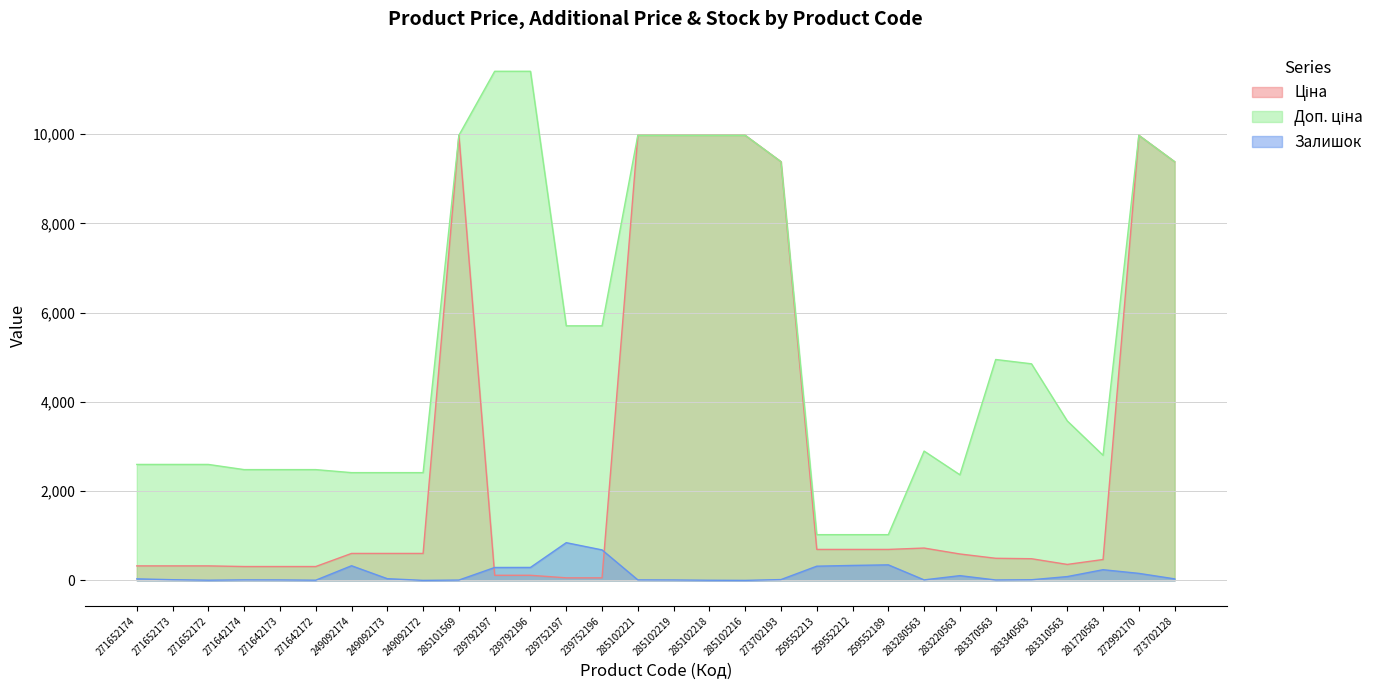

What is the minimum value for Ціна?

57.0